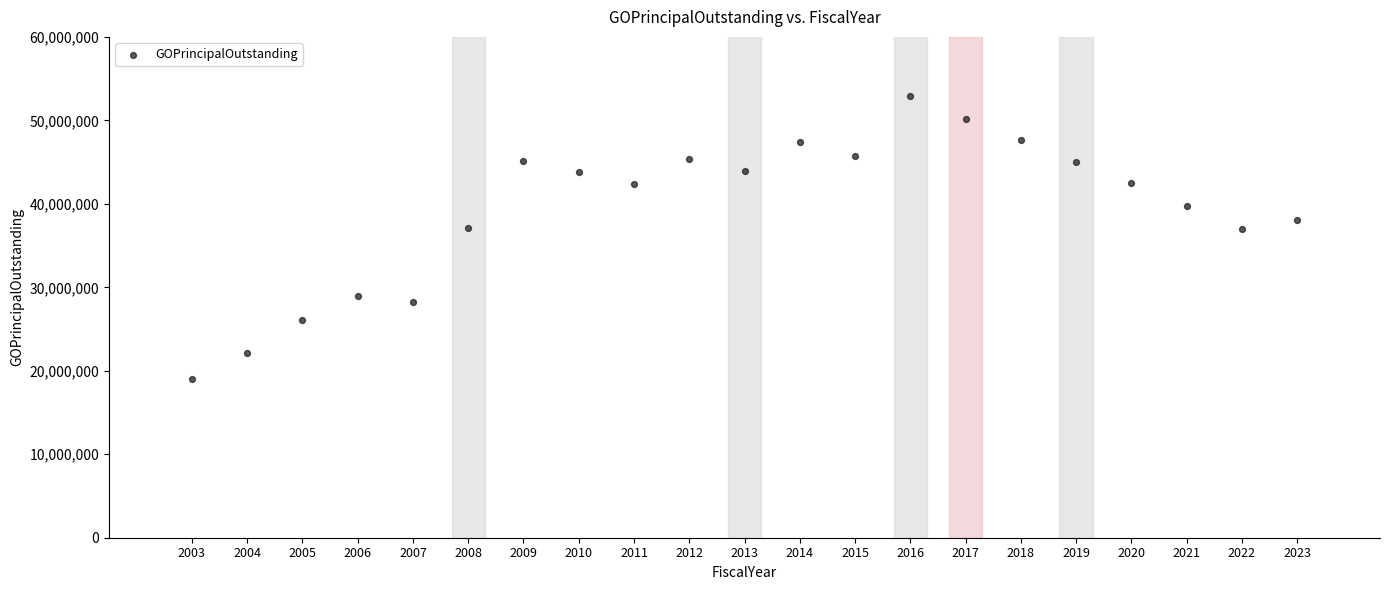

What is the range of Y values (max minus min)?

33905000